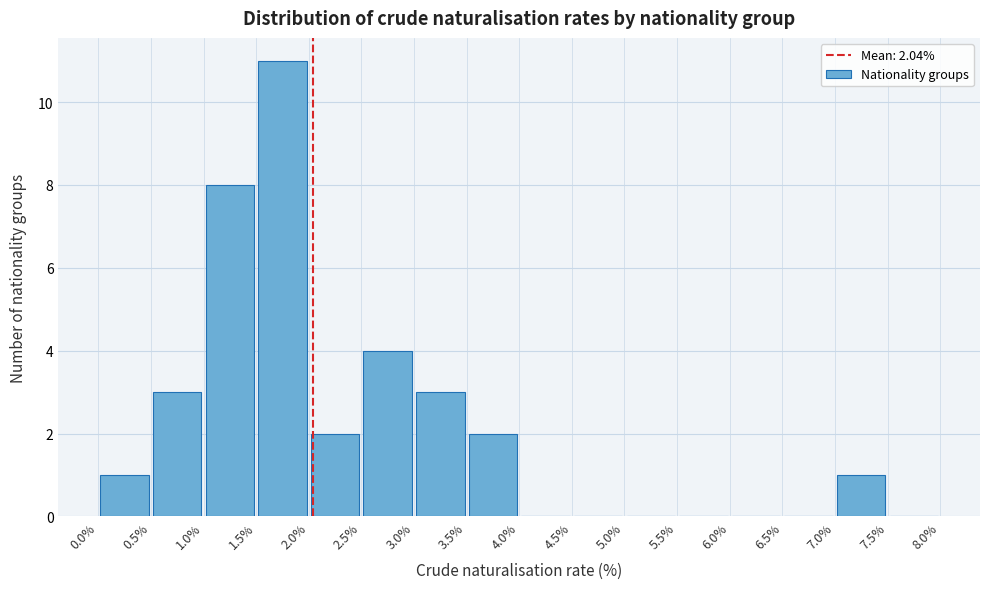

Which range on the x-axis has the tallest bar?

1.5% to 2.0%